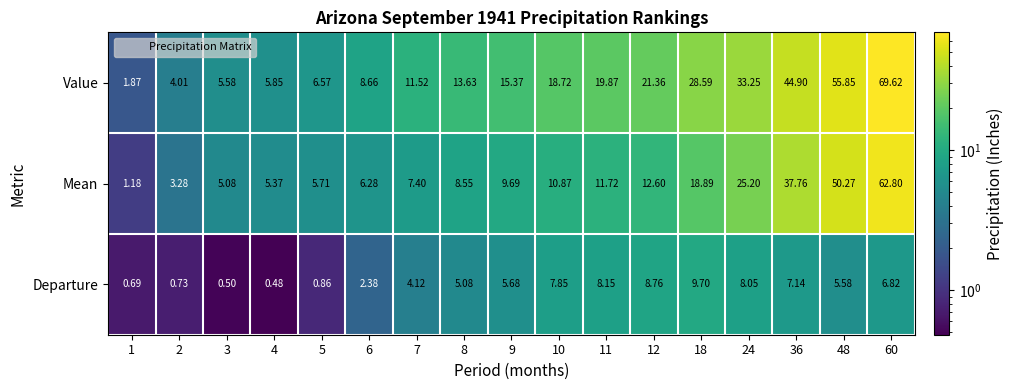

Is the value of Value at 24 greater than the value of Mean at 10?

Yes